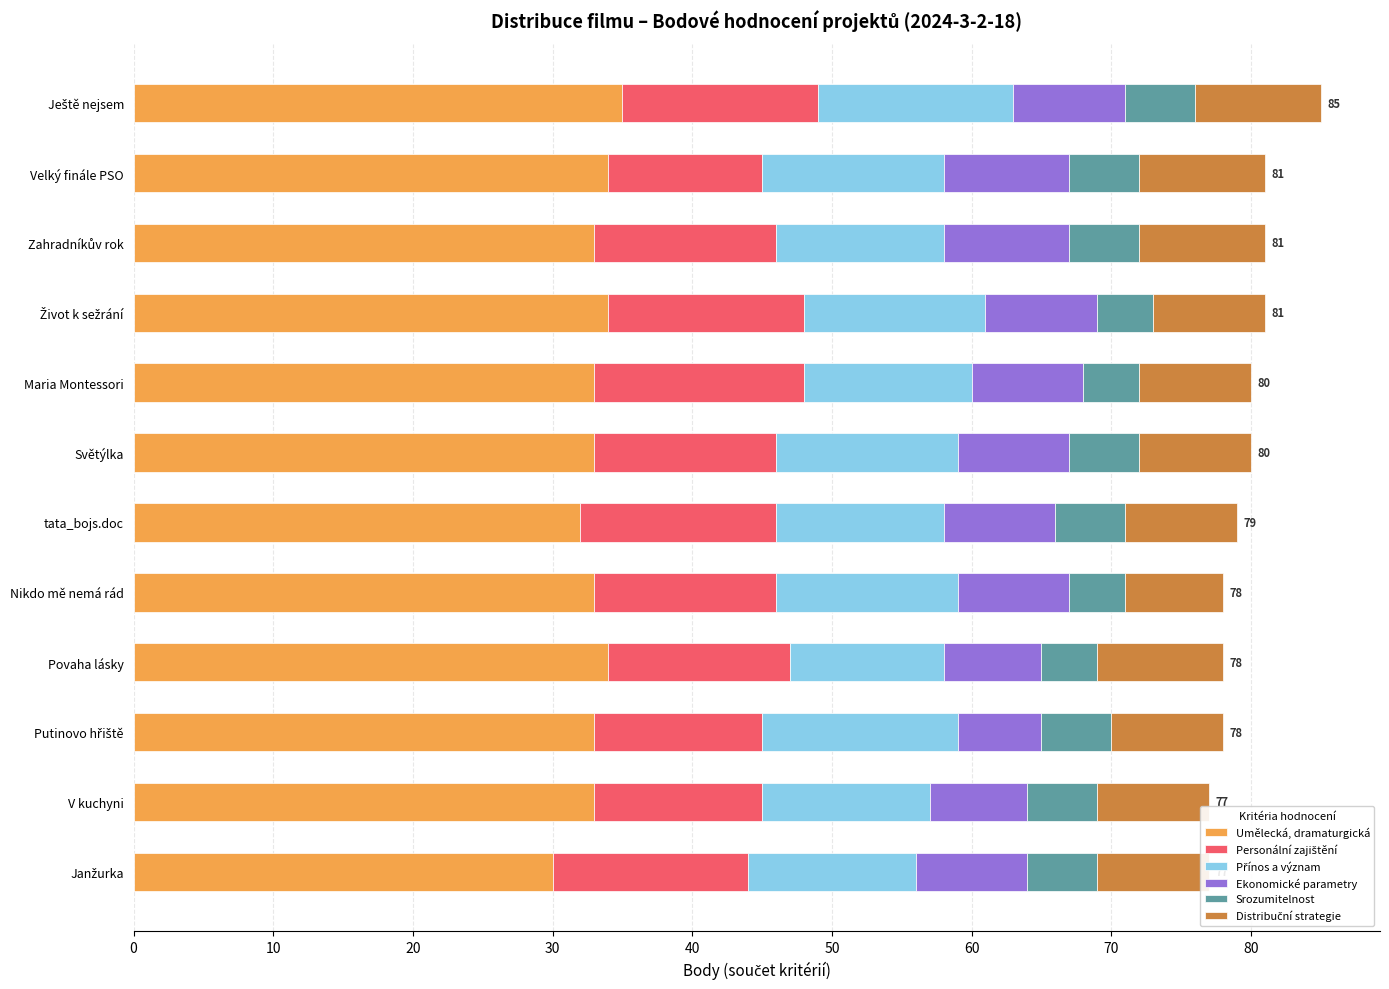

Count the number of data series in this chart.

6